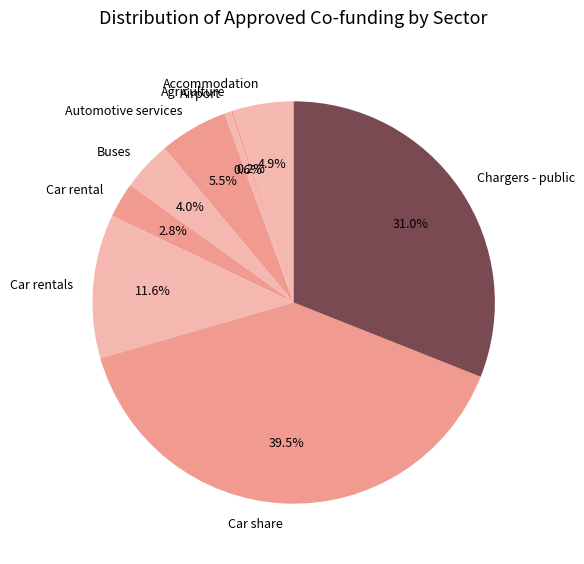

Do Chargers - public and Car rentals together represent more than half of the pie?

No